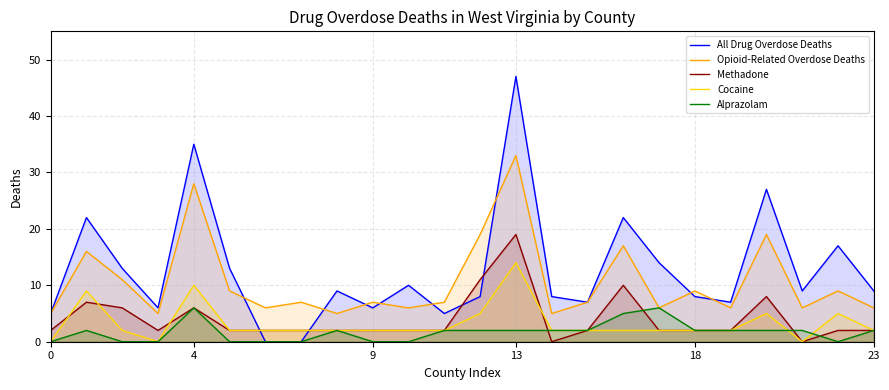

Rank the series by their maximum value, from lowest to highest.

Alprazolam, Cocaine, Methadone, Opioid-Related Overdose Deaths, All Drug Overdose Deaths